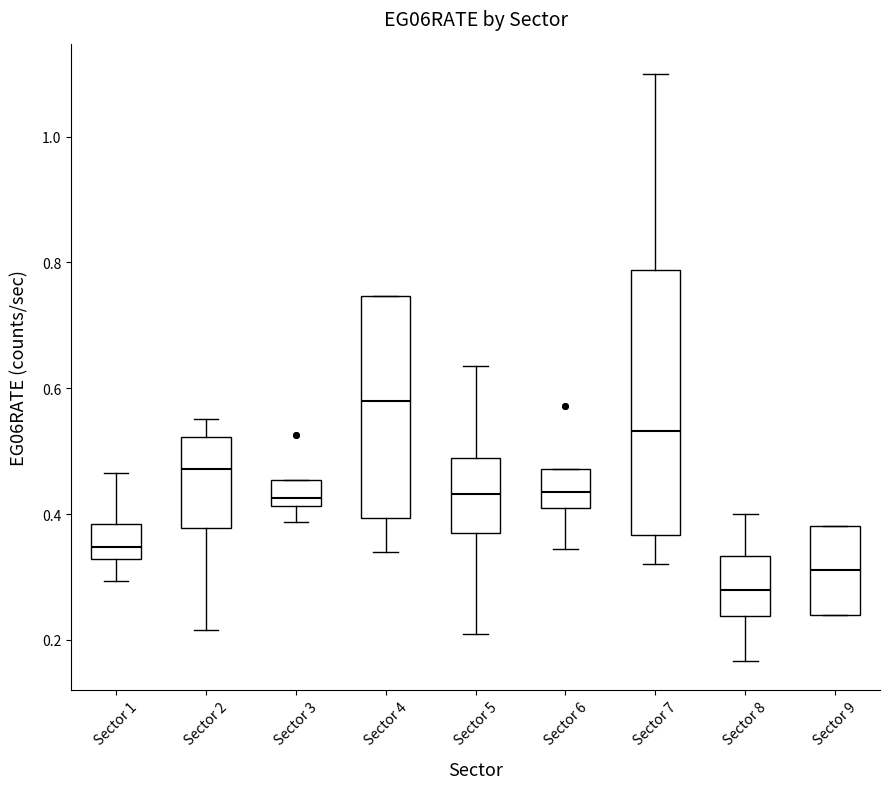

Reading left to right, transcribe this box plot: for each box, give where its median line is, the range the box spans, and where its two whiskers end, as read against the y-axis. The values are not printed on the chart, so give them approximately, as read against the axis.

Sector 1: median 0.34, box 0.32 to 0.38, whiskers 0.30 to 0.46
Sector 2: median 0.48, box 0.38 to 0.52, whiskers 0.22 to 0.56
Sector 3: median 0.42 (just above the box's lower edge), box 0.42 to 0.46, whiskers 0.38 to 0.46
Sector 4: median 0.58, box 0.40 to 0.74, whiskers 0.34 to 0.74
Sector 5: median 0.44, box 0.38 to 0.48, whiskers 0.22 to 0.64
Sector 6: median 0.44, box 0.40 to 0.48, whiskers 0.34 to 0.48
Sector 7: median 0.54, box 0.36 to 0.78, whiskers 0.32 to 1.10
Sector 8: median 0.28, box 0.24 to 0.34, whiskers 0.16 to 0.40
Sector 9: median 0.32, box 0.24 to 0.38, whiskers 0.24 to 0.38